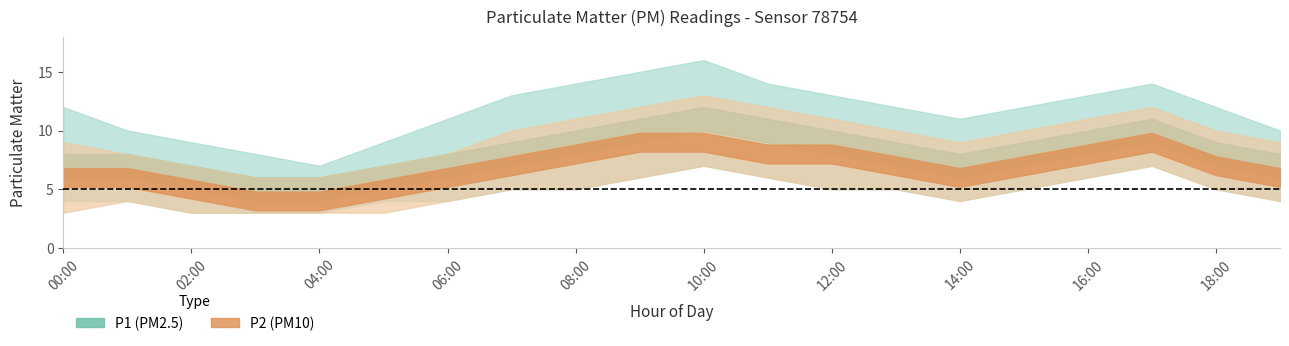

How many lines are shown in the chart?

6